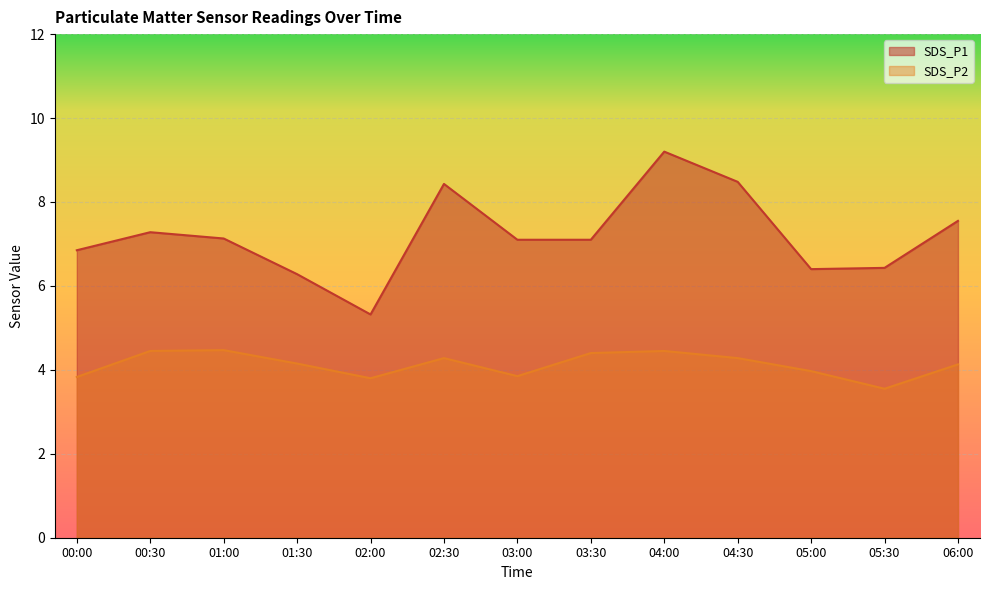

Rank the series by their average value, from lowest to highest.

SDS_P2, SDS_P1